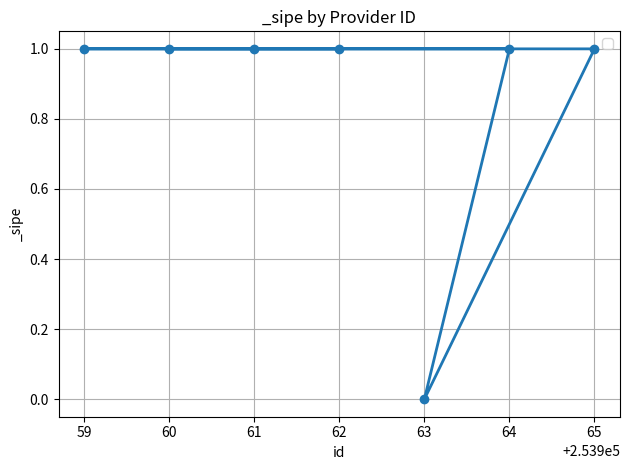

Count the values in the range 1 to 2.

6